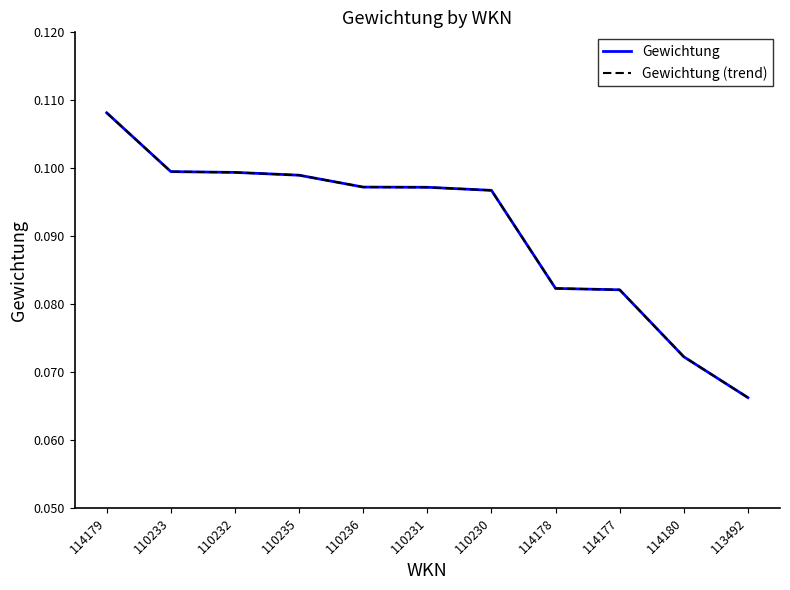

What is the sum of all Gewichtung values?

1.0